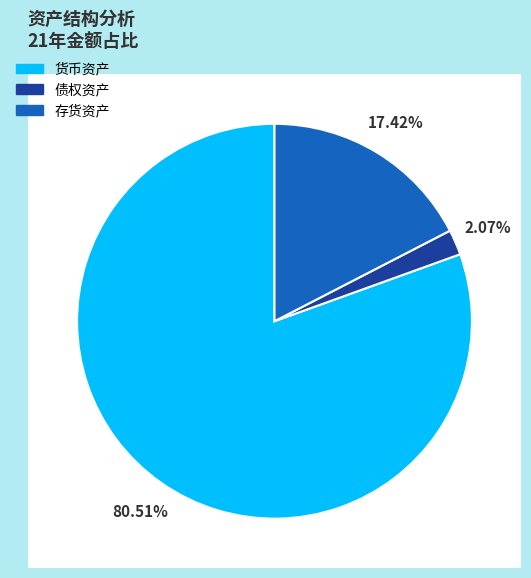

Count the number of slices in the pie.

3